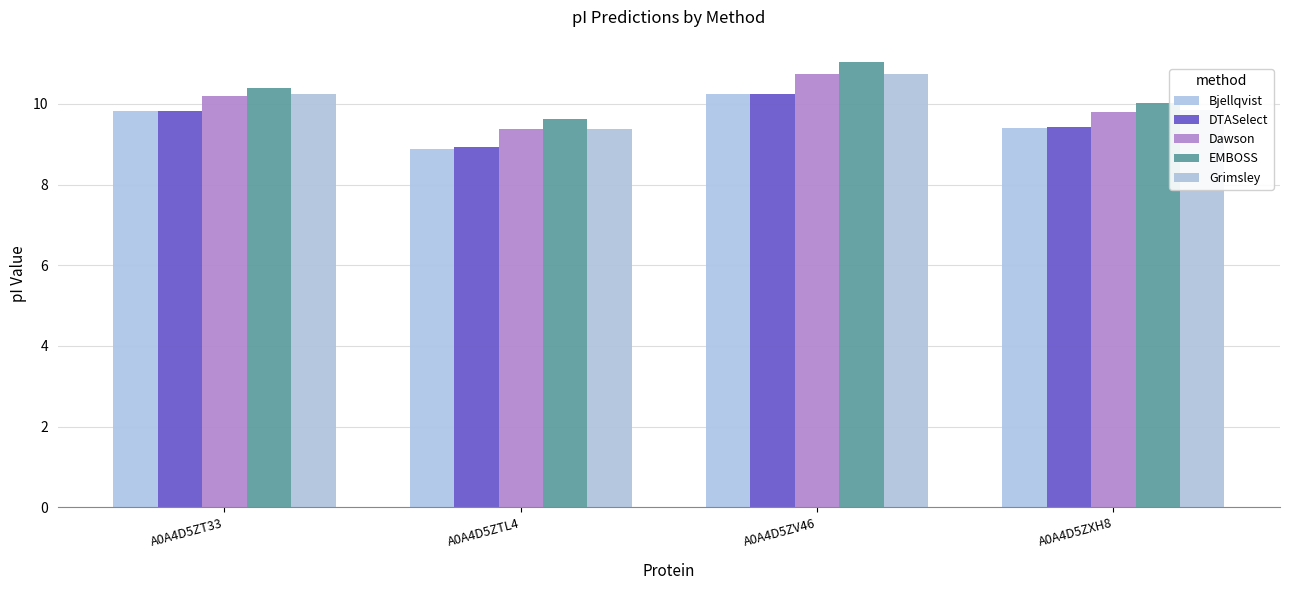

Are the bars horizontal?

No